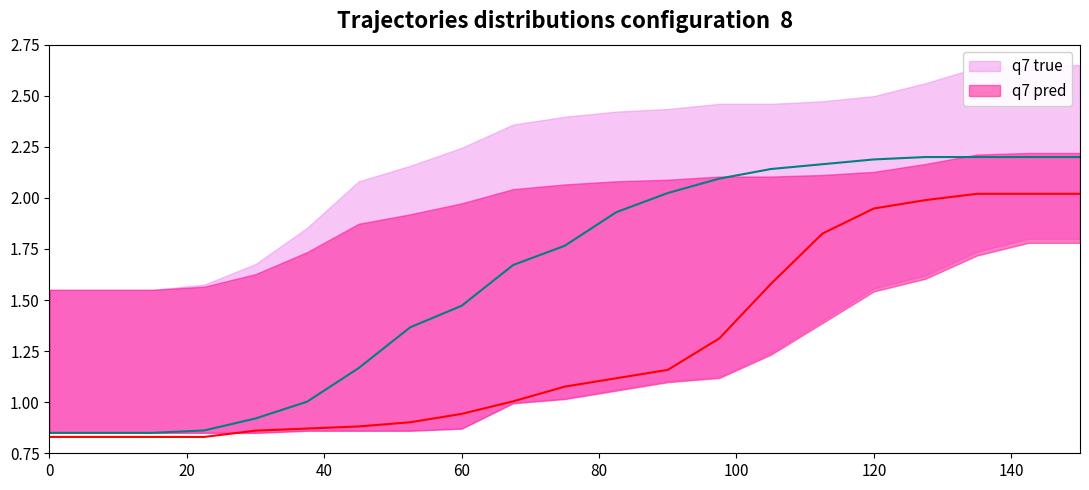

Which series has the widest spread of values?

q7 true